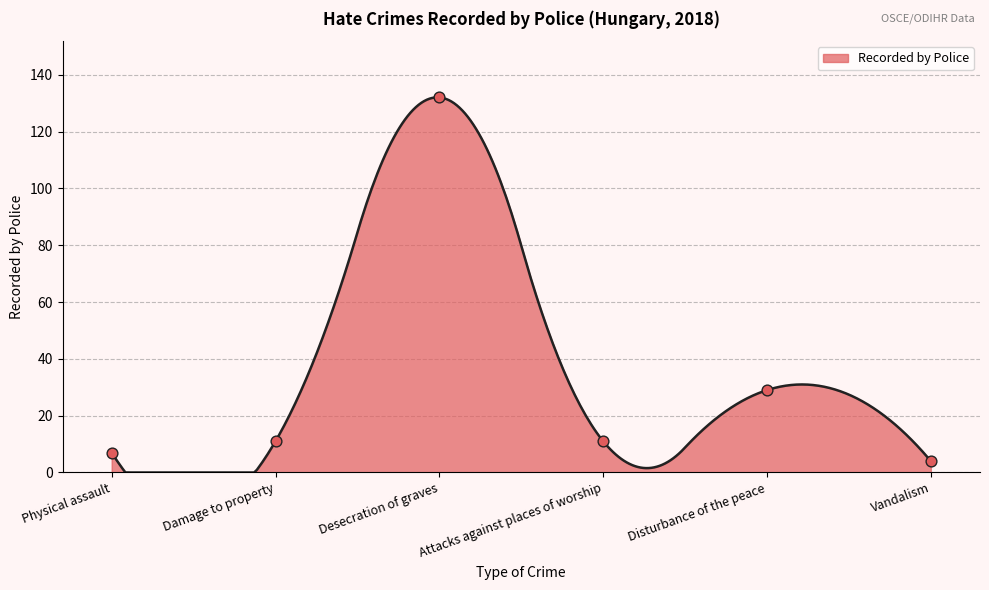

What is the change in value from Damage to property to Vandalism?

-7